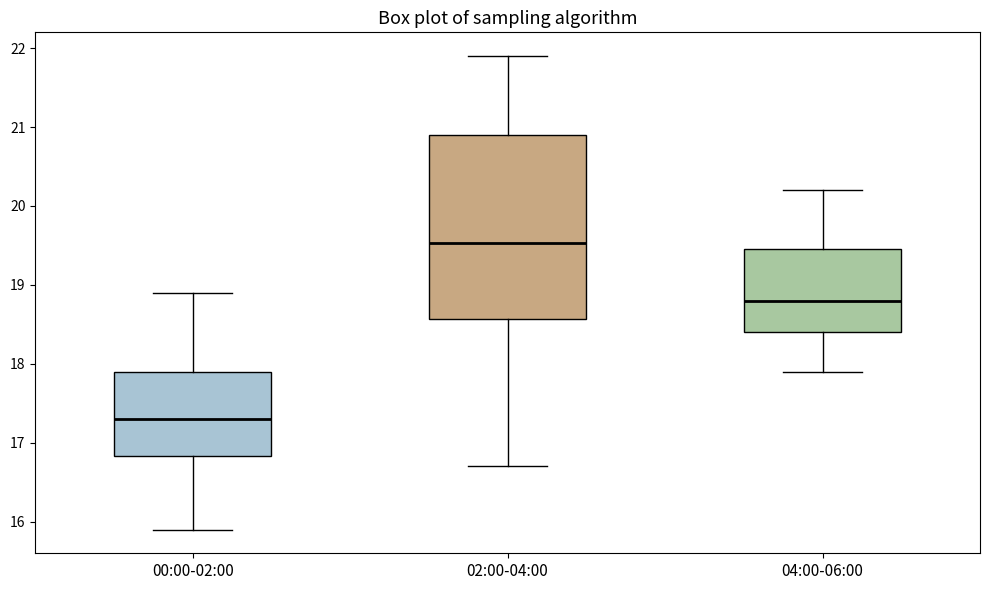

Reading left to right, transcribe this box plot: for each box, give where its median line is, the range the box spans, and where its two whiskers end, as read against the y-axis. The values are not printed on the chart, so give them approximately, as read against the axis.

00:00-02:00: median 17.3, box 16.8 to 17.9, whiskers 15.9 to 18.9
02:00-04:00: median 19.5, box 18.6 to 20.9, whiskers 16.7 to 21.9
04:00-06:00: median 18.8, box 18.4 to 19.5, whiskers 17.9 to 20.2